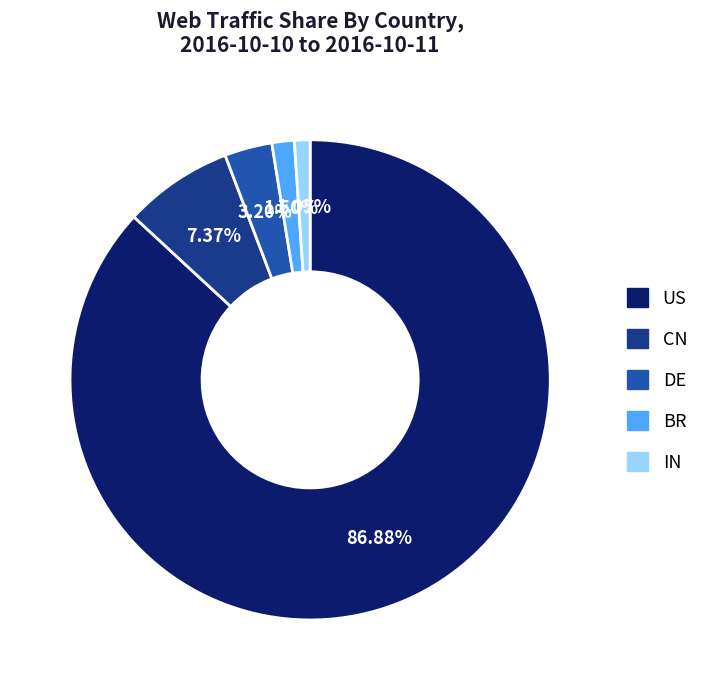

How many slices are in this pie chart?

5